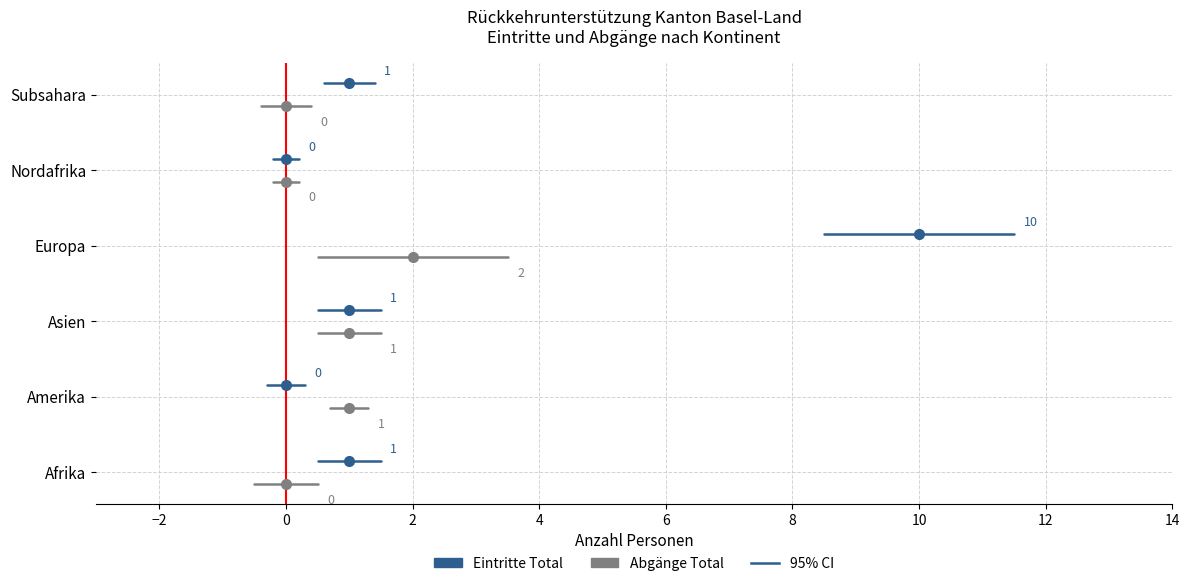

Which has a higher value, Europa or Afrika?

Europa